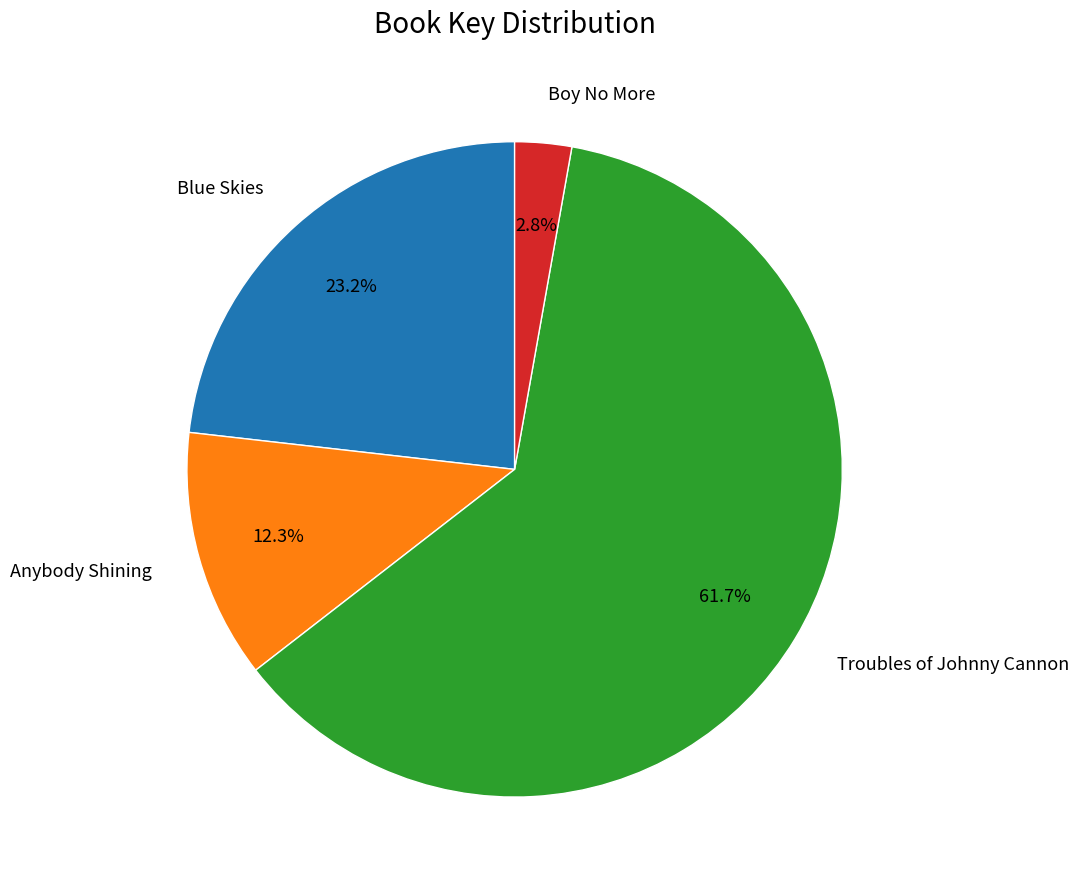

To the nearest percent, what percentage of the pie is Blue Skies?

23%